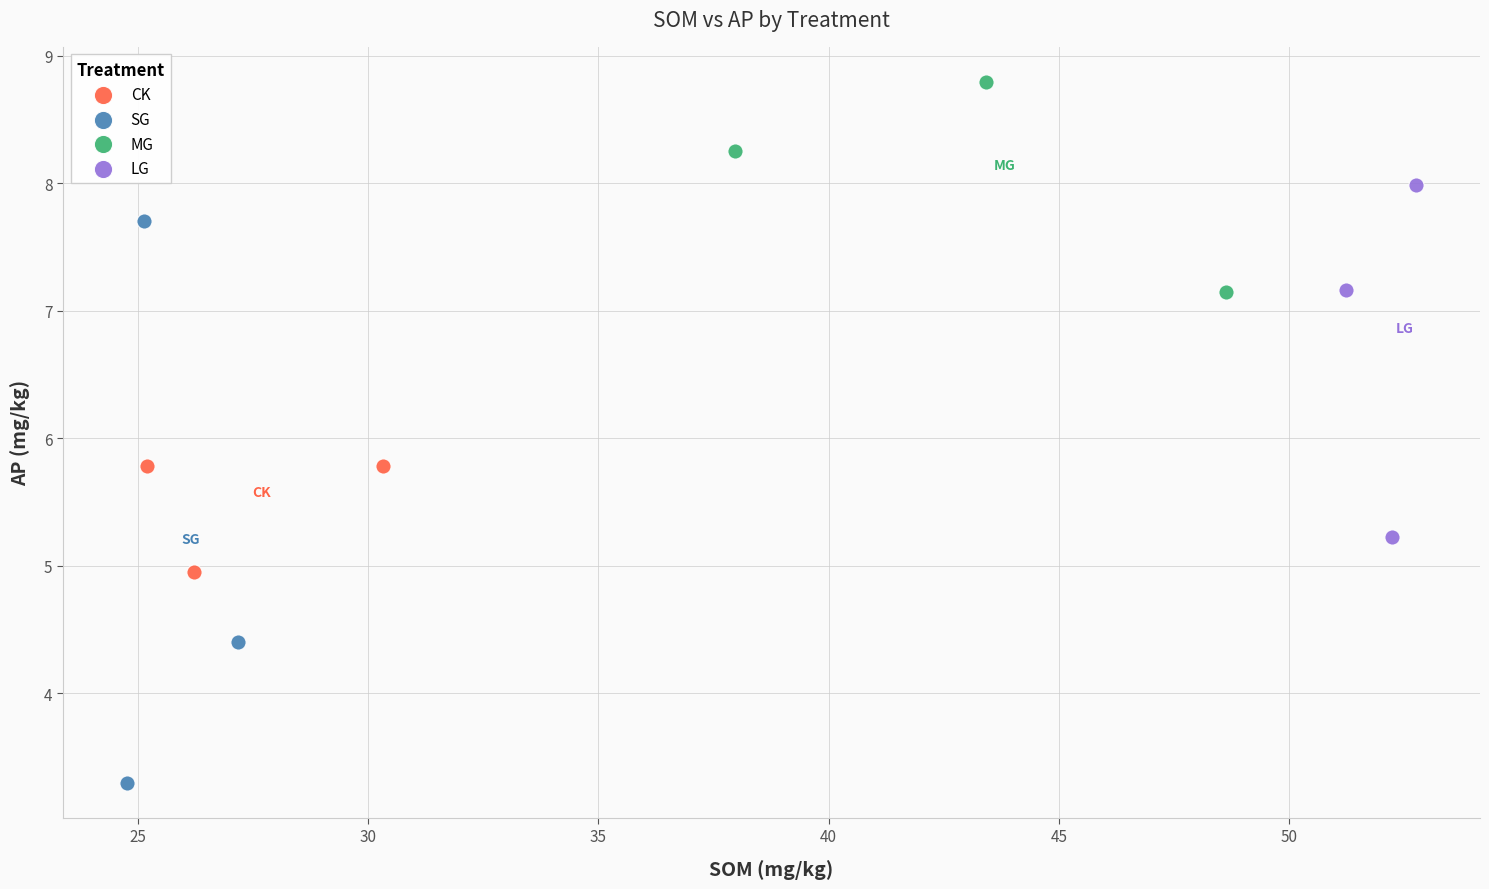

Which series has the largest Y range (max minus min)?

SG